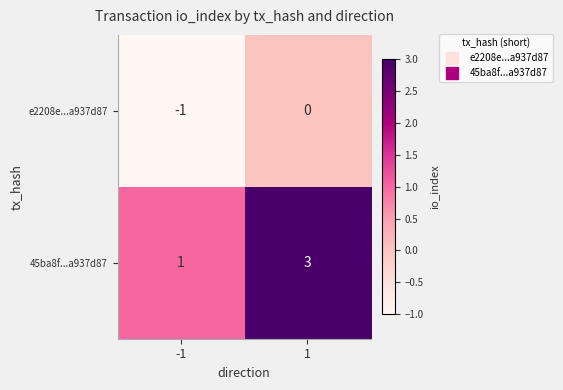

List the series in order of their peak value, lowest first.

e2208e...a937d87, 45ba8f...a937d87